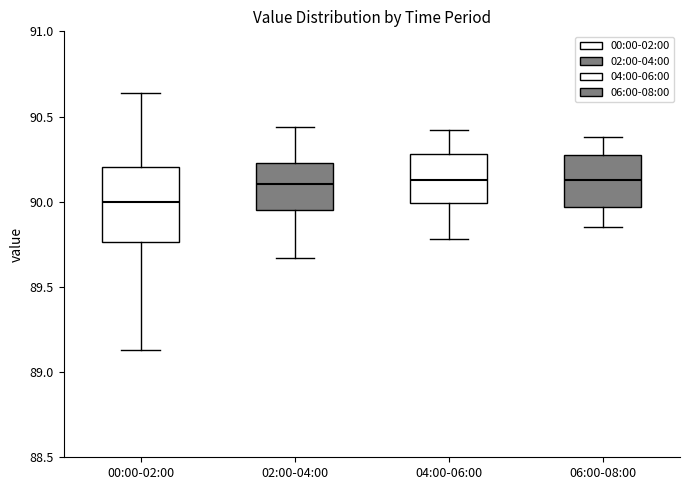

Reading left to right, transcribe this box plot: for each box, give where its median line is, the range the box spans, and where its two whiskers end, as read against the y-axis. The values are not printed on the chart, so give them approximately, as read against the axis.

00:00-02:00: median 90.00, box 89.75 to 90.20, whiskers 89.15 to 90.65
02:00-04:00: median 90.10, box 89.95 to 90.25, whiskers 89.65 to 90.45
04:00-06:00: median 90.15, box 90.00 to 90.30, whiskers 89.80 to 90.40
06:00-08:00: median 90.15, box 89.95 to 90.25, whiskers 89.85 to 90.40